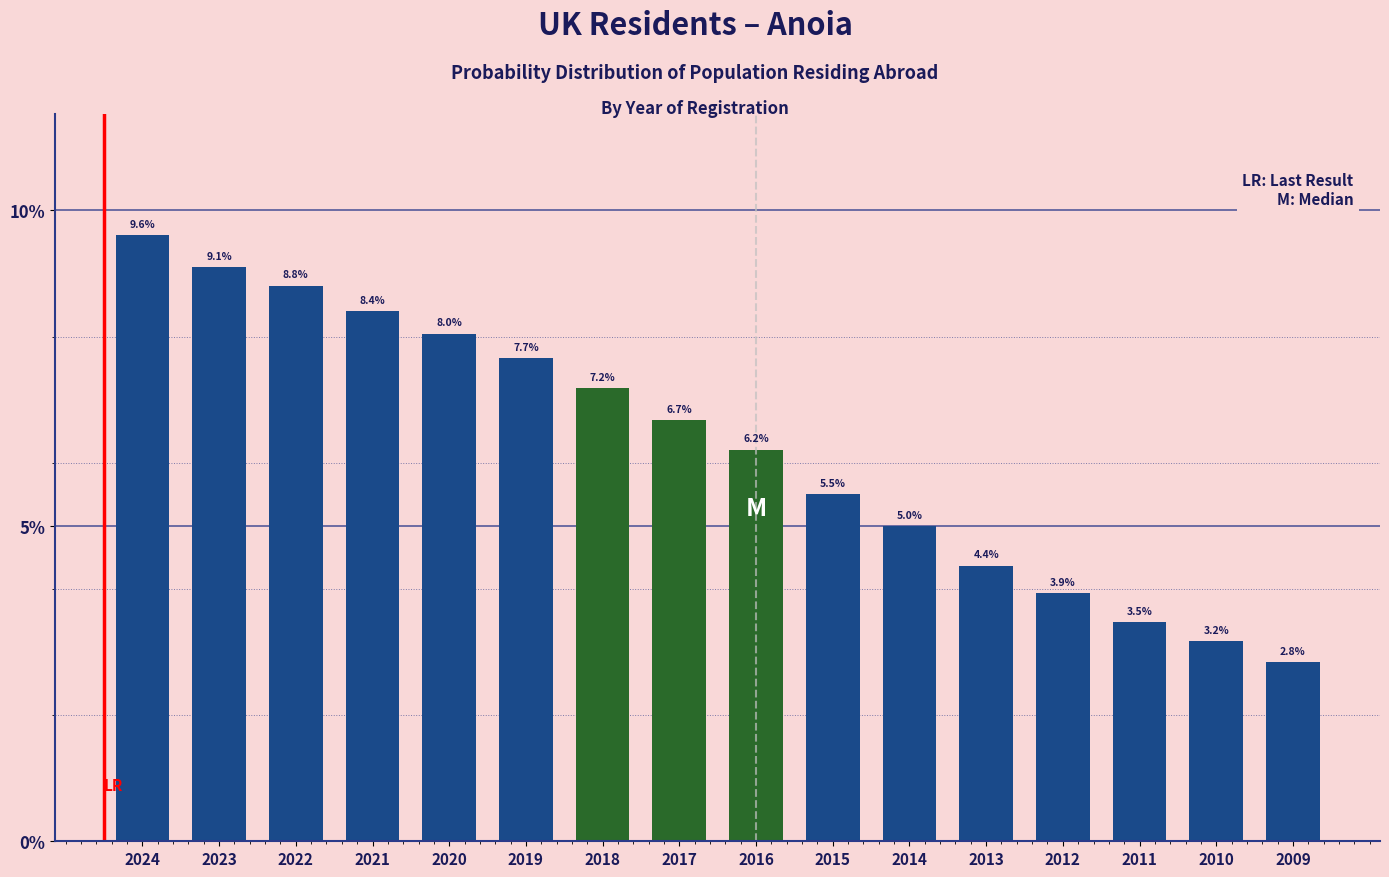

Reading left to right, transcribe all the data shown in this chart.

9.6	9.1	8.8	8.4	8.0	7.7	7.2	6.7	6.2	5.5	5.0	4.4	3.9	3.5	3.2	2.8